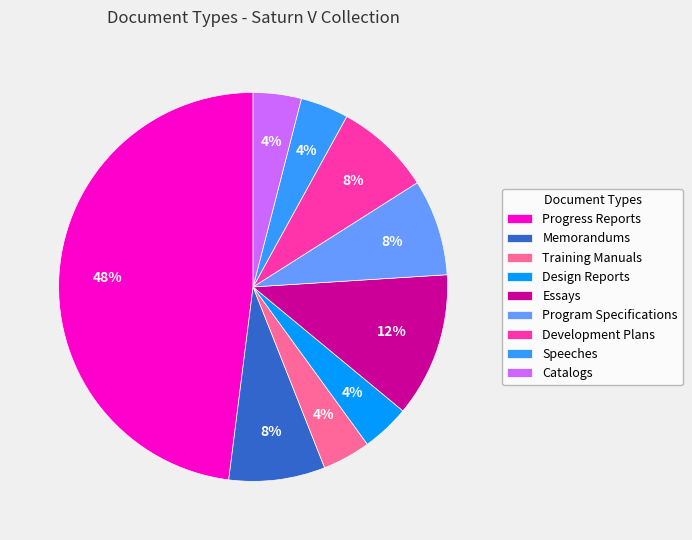

Which category has the biggest portion of the pie?

Progress Reports